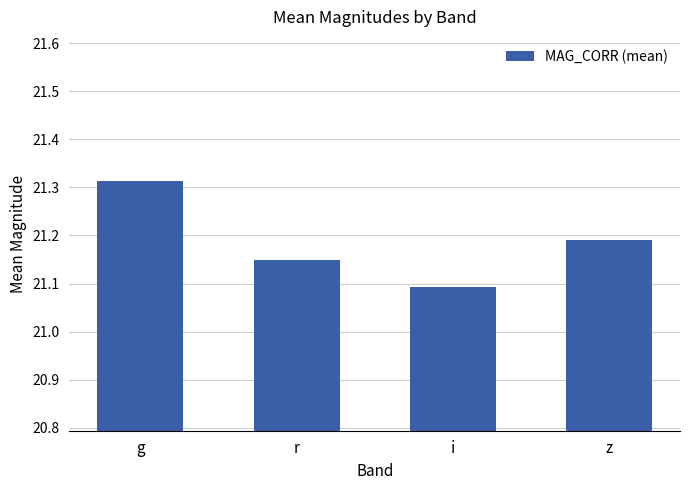

Count the number of data series in this chart.

1